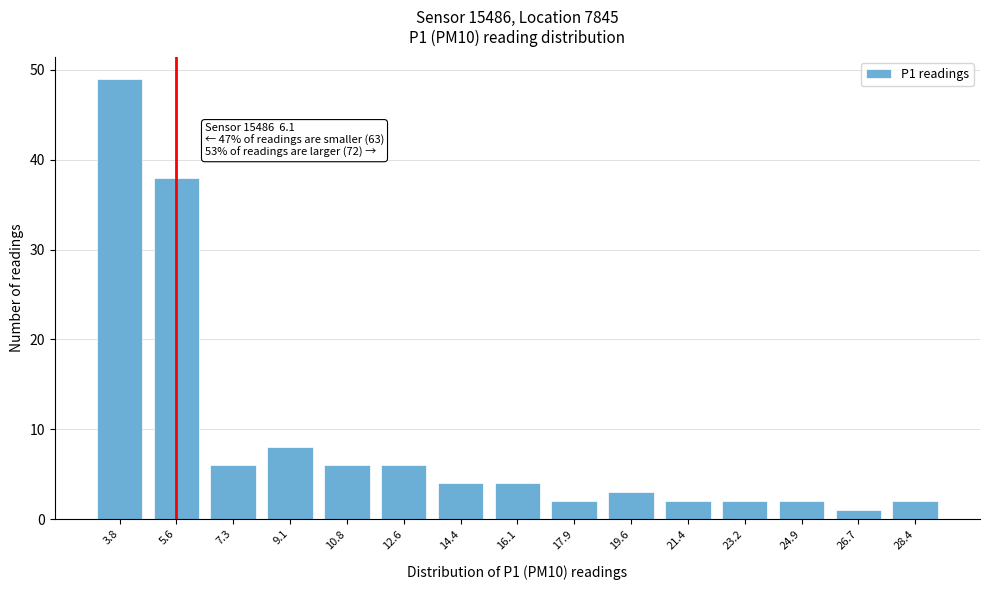

Reading right to left, list all the values displayed in this chart.

2	1	2	2	2	3	2	4	4	6	6	8	6	38	49